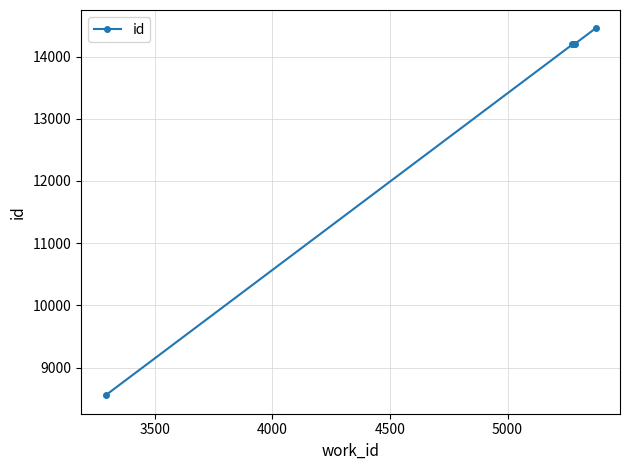

What is the greatest value displayed?

14453